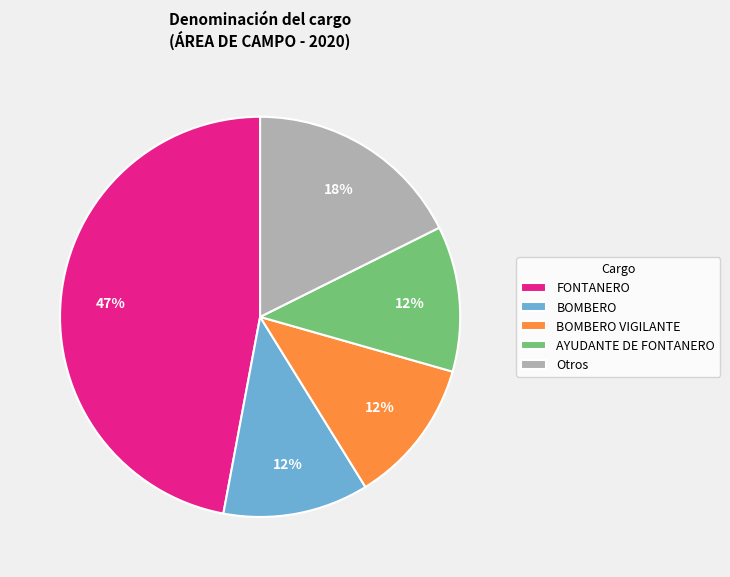

Is there a majority slice in this chart?

No